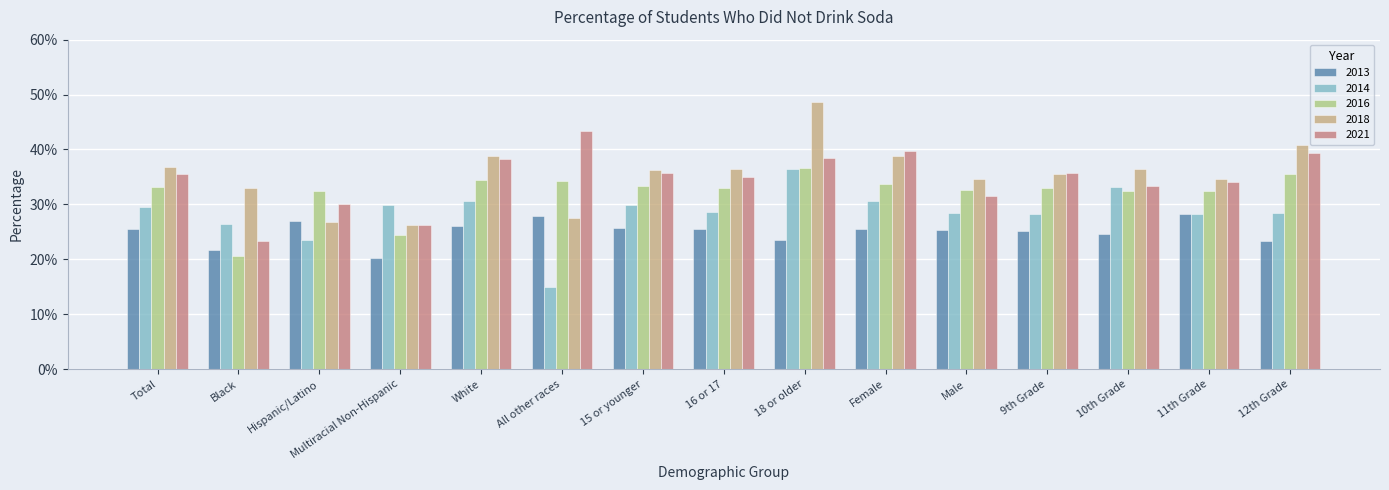

At which label does 2014 reach its minimum?

All other races